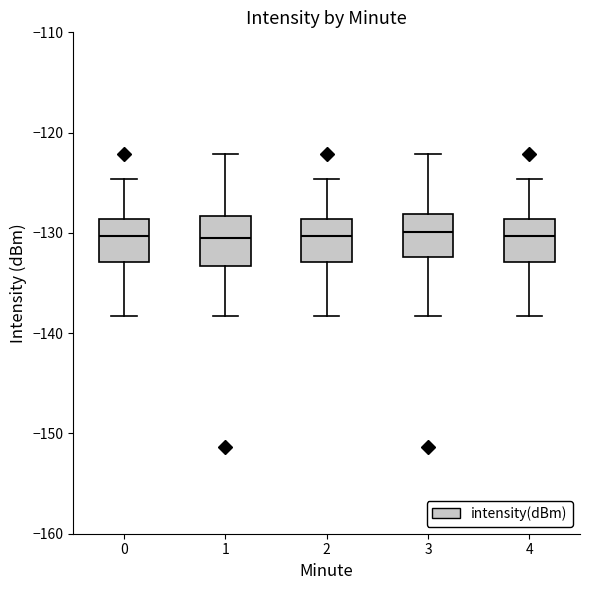

Reading left to right, transcribe this box plot: for each box, give where its median line is, the range the box spans, and where its two whiskers end, as read against the y-axis. The values are not printed on the chart, so give them approximately, as read against the axis.

0: median -130, box -133 to -129, whiskers -138 to -125
1: median -130, box -133 to -128, whiskers -138 to -122
2: median -130, box -133 to -129, whiskers -138 to -125
3: median -130, box -132 to -128, whiskers -138 to -122
4: median -130, box -133 to -129, whiskers -138 to -125